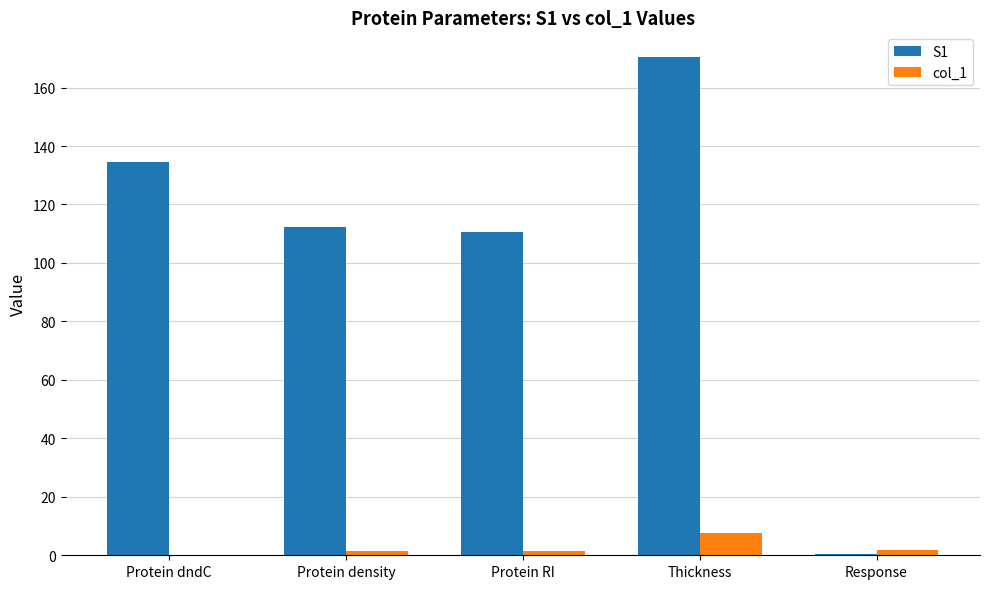

How many series are shown in this chart?

2